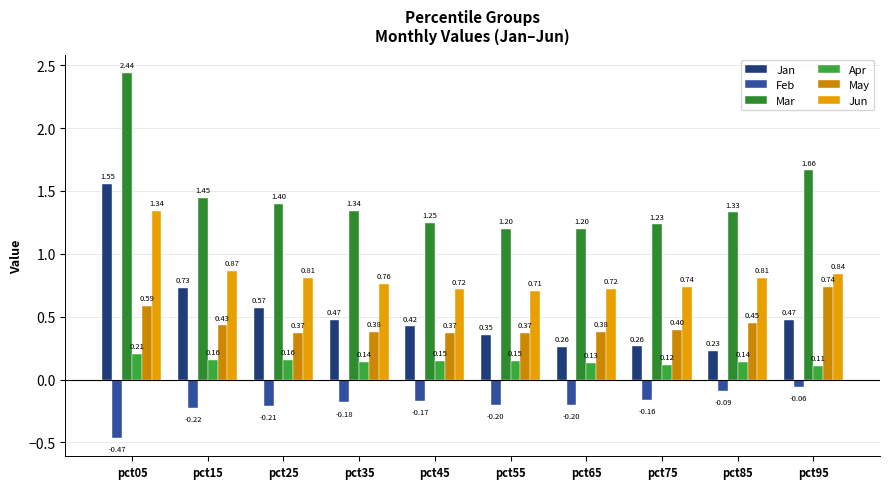

Rank the series by their maximum value, from lowest to highest.

Feb, Apr, May, Jun, Jan, Mar